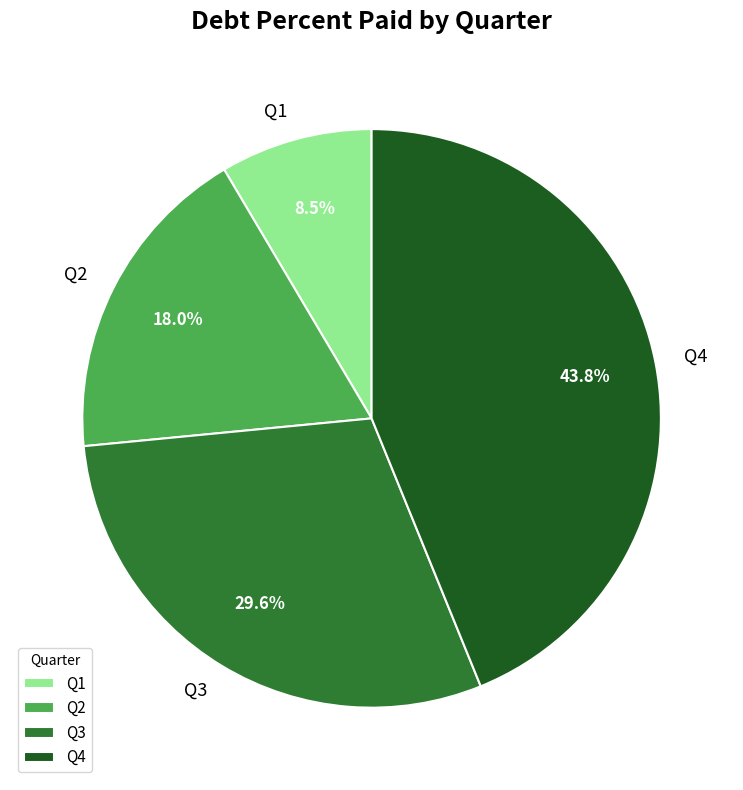

What is the largest slice in the pie chart?

Q4